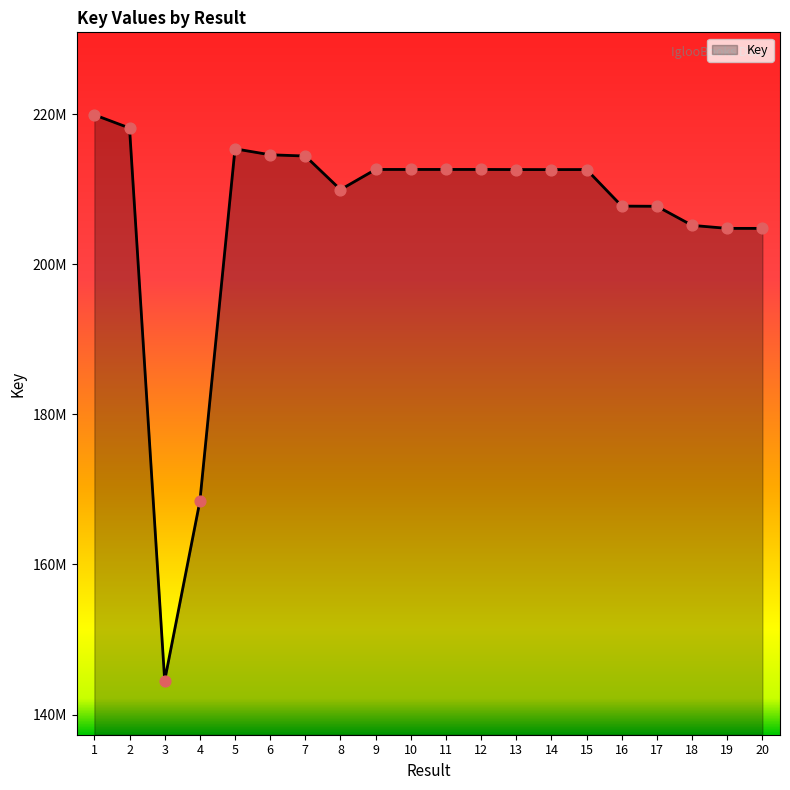

What is the ratio of the value at 14 to the value at 3?

1.5